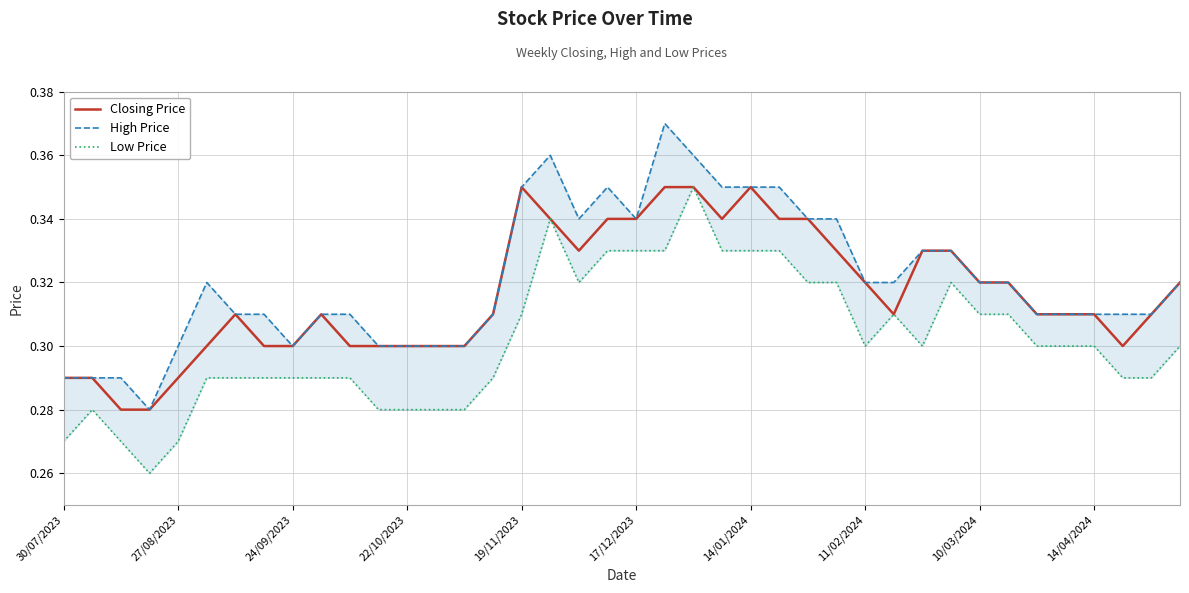

True or false: Low Price and High Price cross at least once.

False